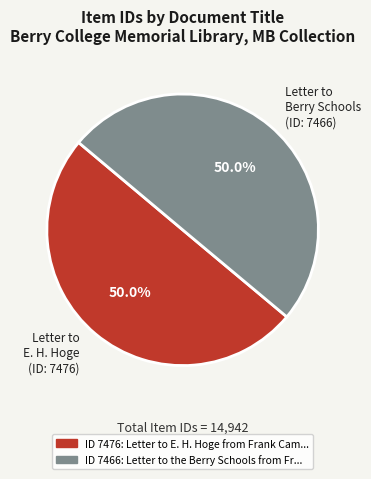

What is the ratio of the value at Letter to E. H. Hoge (ID: 7476) to the value at Letter to Berry Schools (ID: 7466)?

1.0